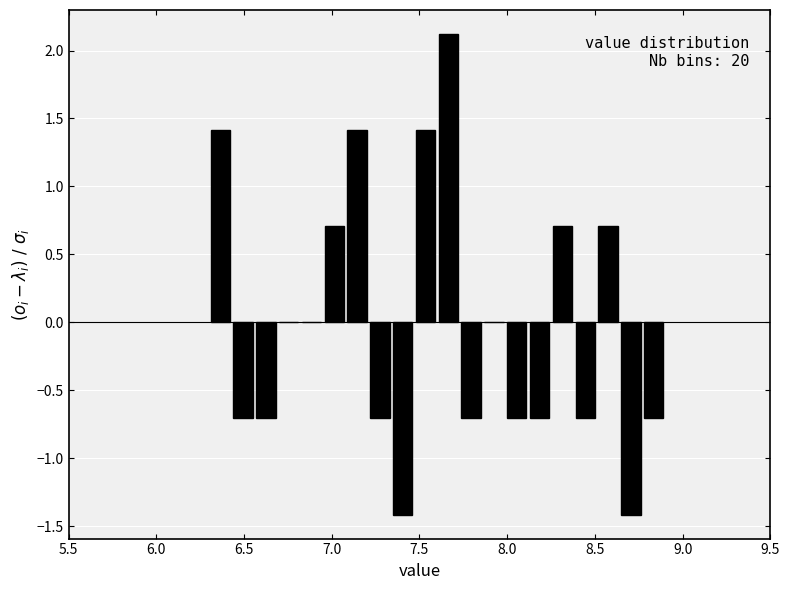

Around what value on the x-axis is the tallest bar? Give the approximate position of its centre, as read against the axis.

7.65